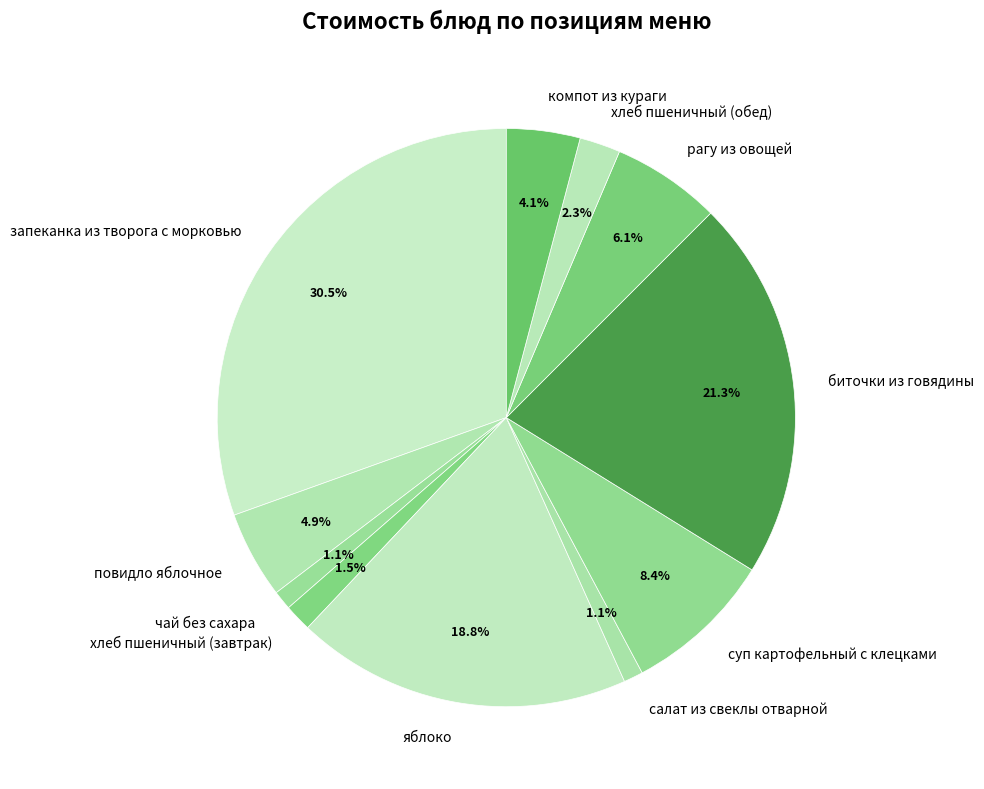

Does салат из свеклы отварной represent more than half of the total?

No